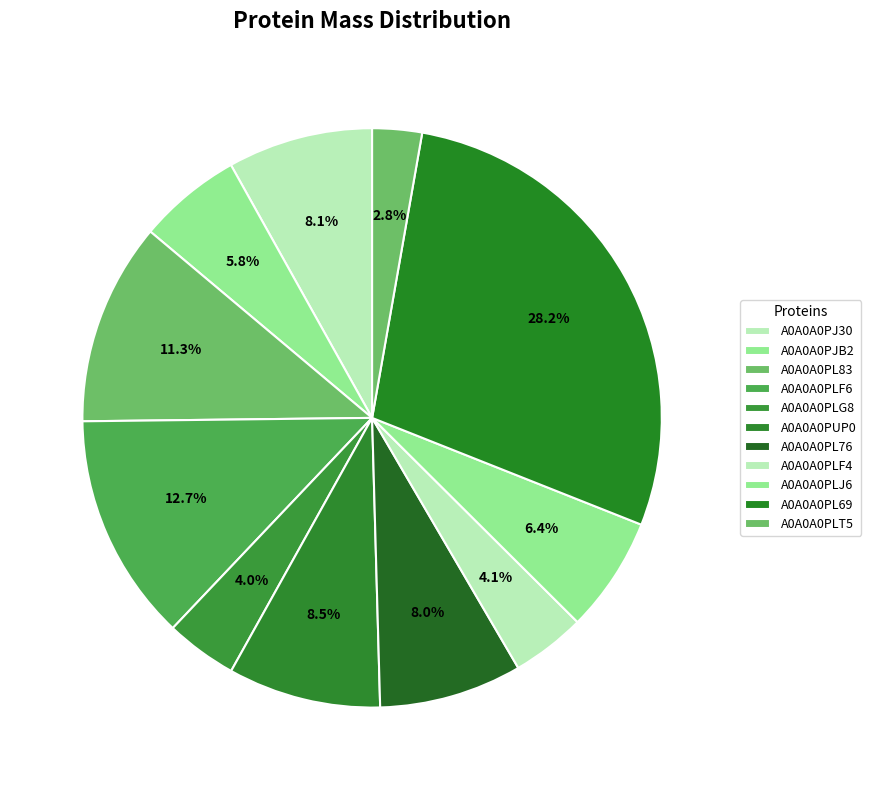

How much of the chart is everything except A0A0A0PUP0?

91.5%